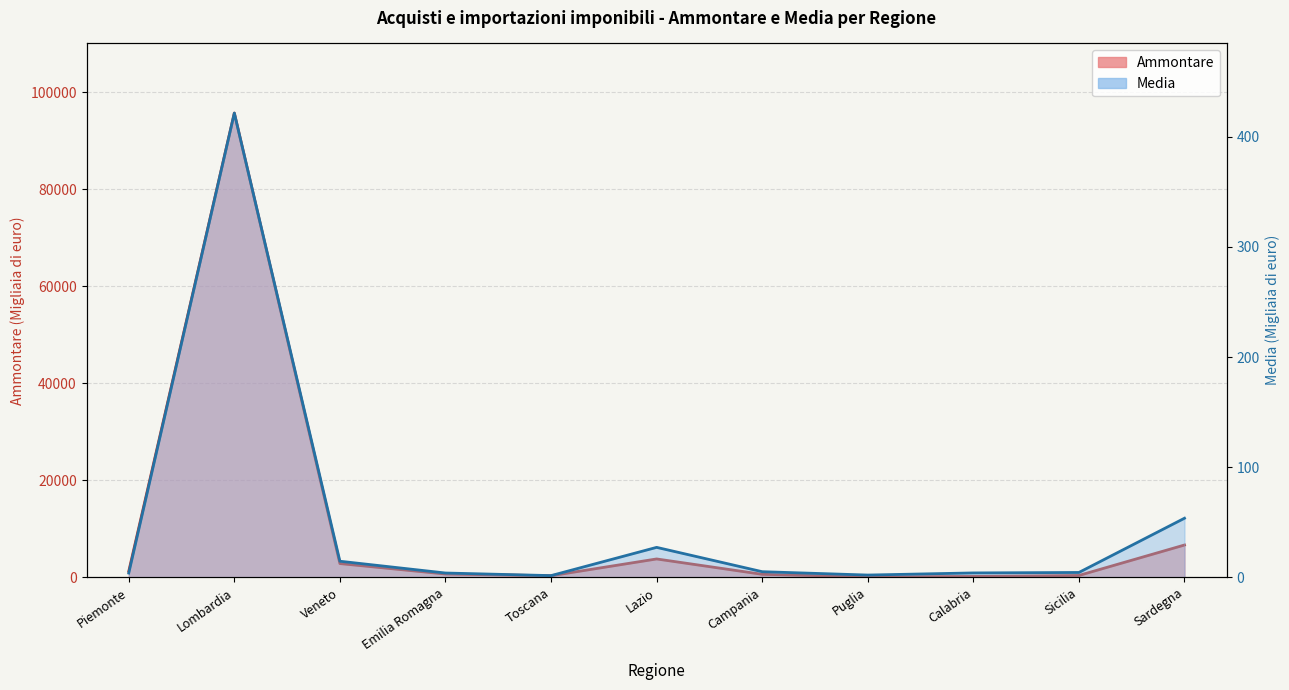

True or false: Media and Ammontare cross at least once.

False